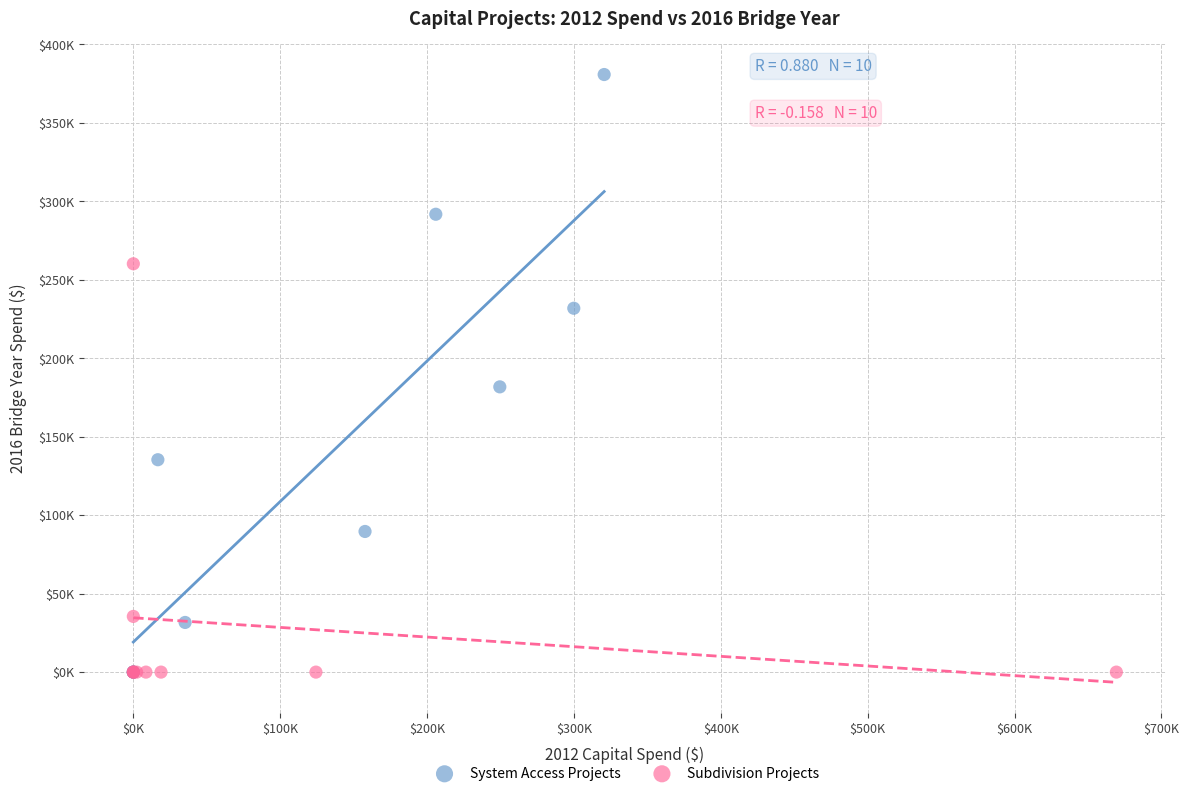

Which series reaches the maximum Y coordinate?

System Access Projects